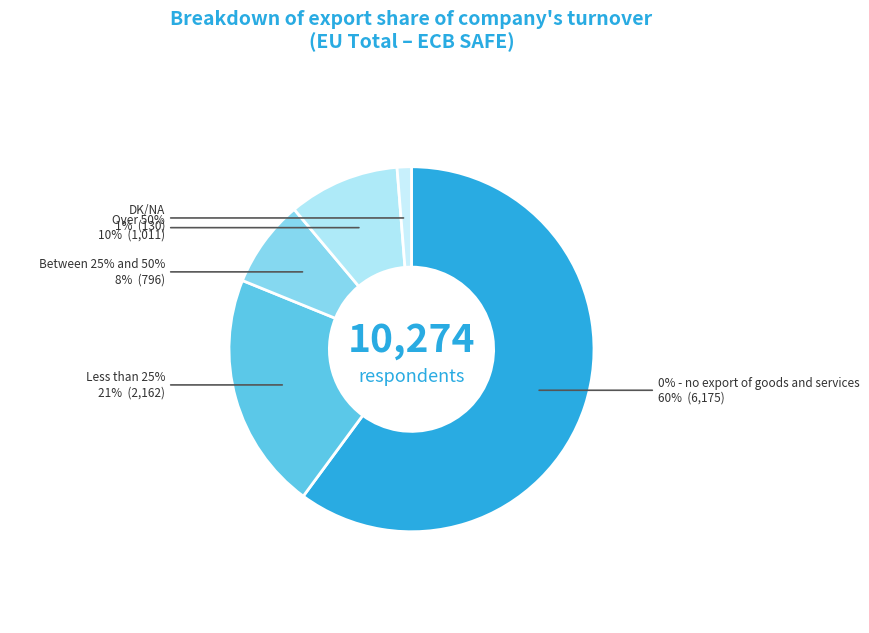

Does DK/NA represent more than half of the total?

No